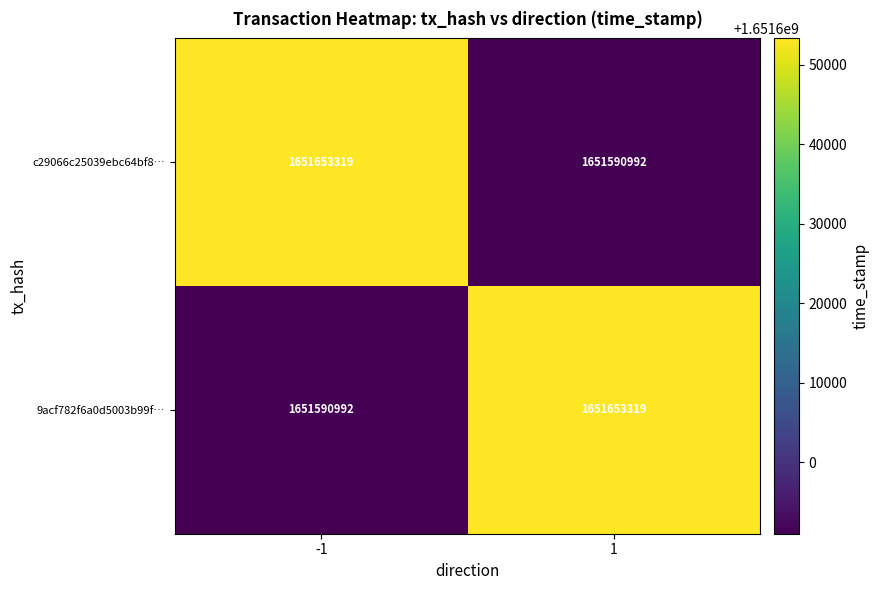

The 9acf782f6a0d5003b99f… series shows 2484648023 at 1. True or false?

False